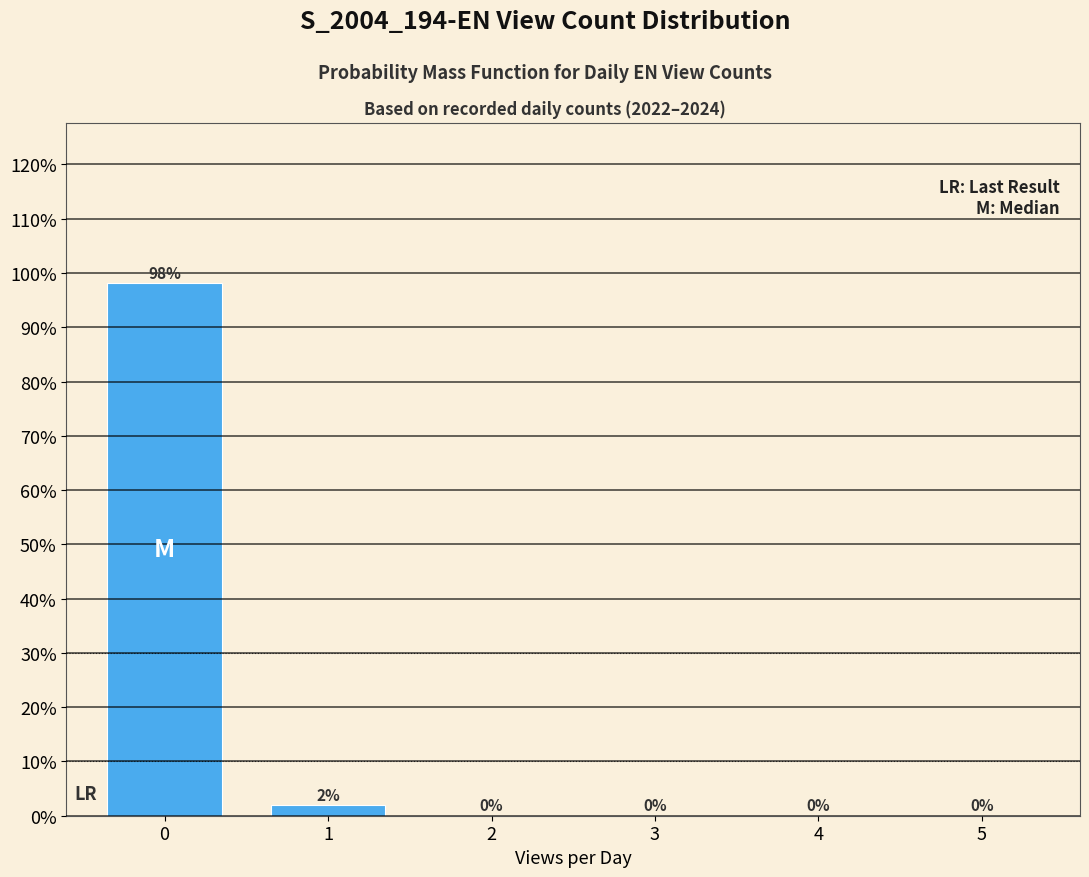

True or false: the data shows -64.1 at 3.

False